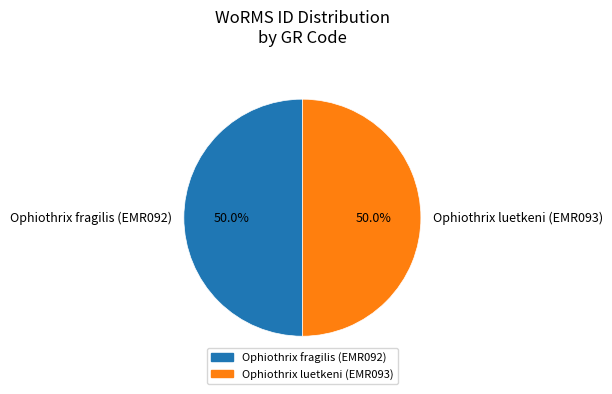

What is the ratio of the value at Ophiothrix fragilis (EMR092) to the value at Ophiothrix luetkeni (EMR093)?

1.0